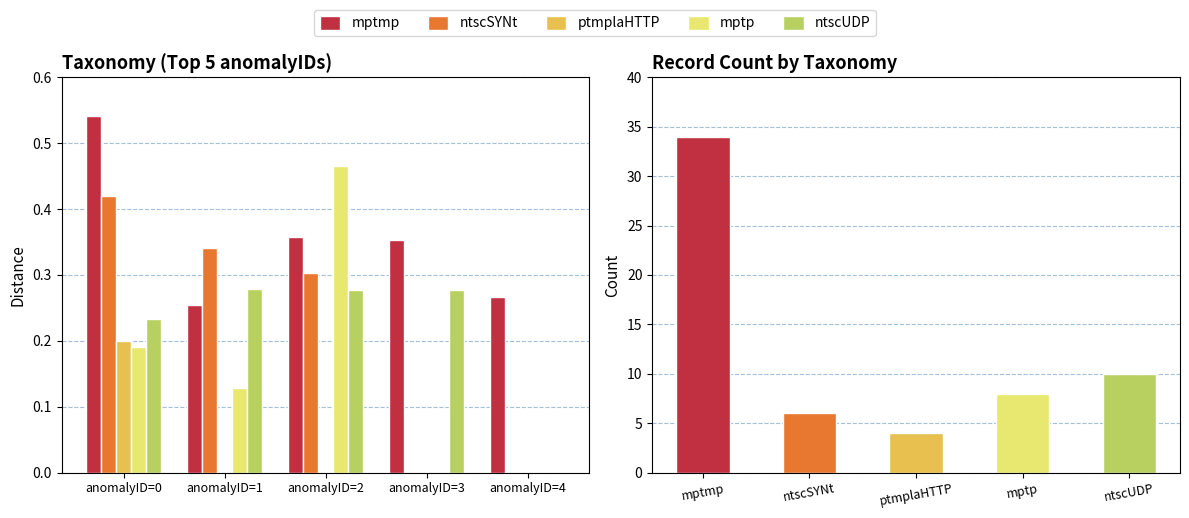

Which has a higher value, anomalyID=1 or anomalyID=0?

anomalyID=0